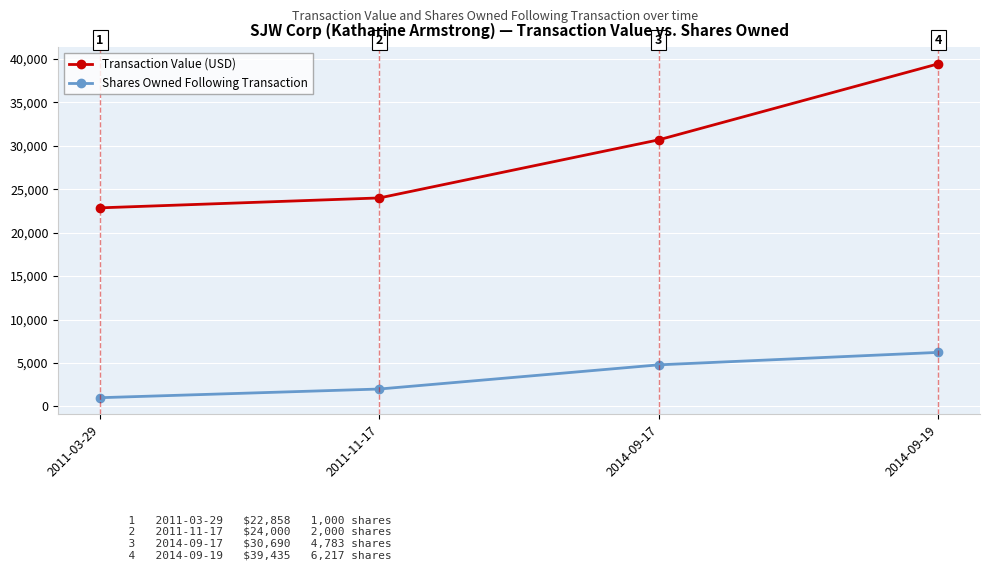

Reading left to right, what are all the values shown in this chart?

Transaction Value (USD): 22858	24000	30690	39435
Shares Owned Following Transaction: 1000	2000	4783	6217